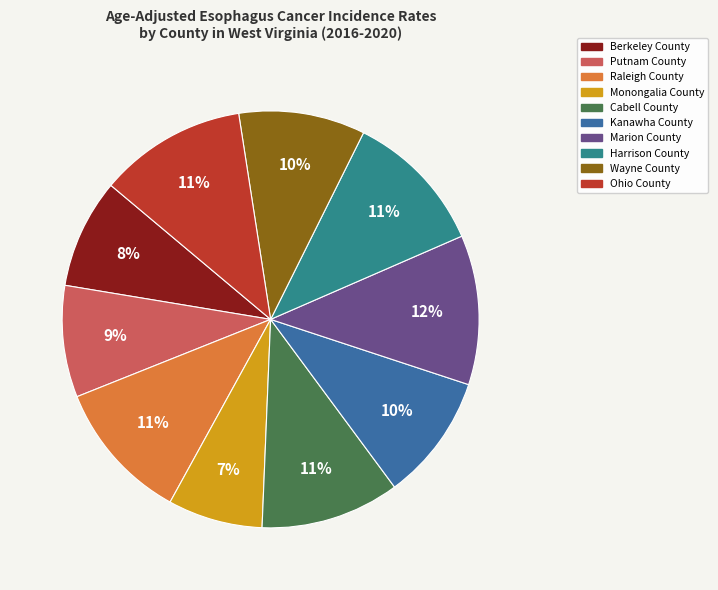

Which category has the smallest portion of the pie?

Monongalia County